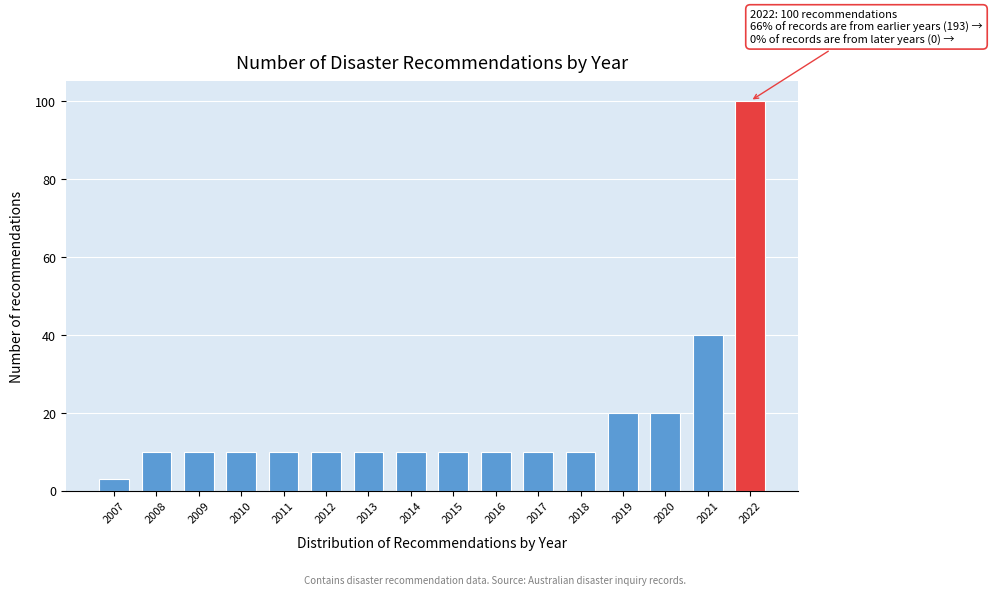

Reading left to right, what are all the values shown in this chart?

2007=3	2008=10	2009=10	2010=10	2011=10	2012=10	2013=10	2014=10	2015=10	2016=10	2017=10	2018=10	2019=20	2020=20	2021=40	2022=100